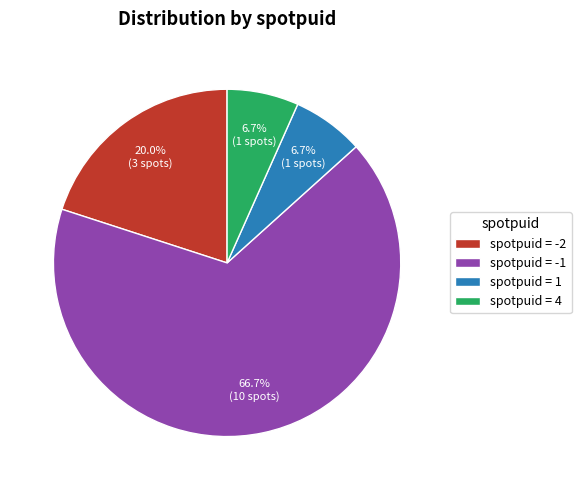

Is the sum of spotpuid = -1 and spotpuid = 1 greater than half?

Yes